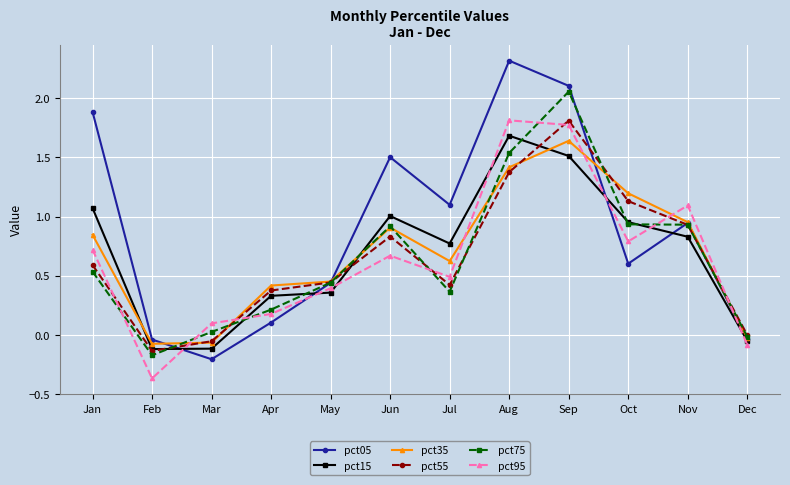

The value of pct05 at Jul is 1.1. True or false?

True